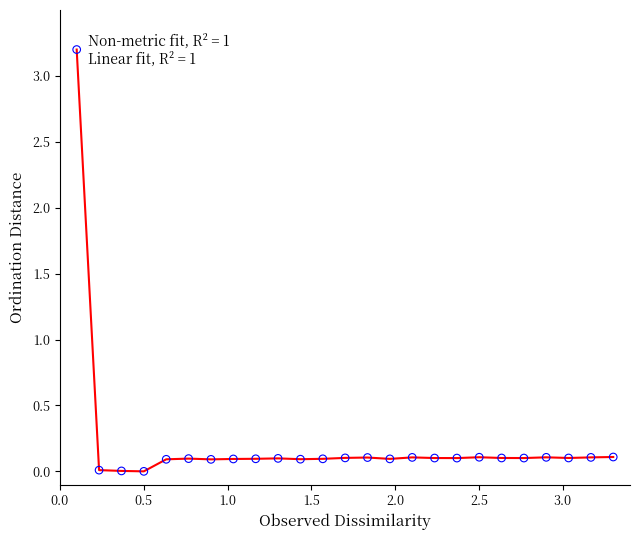

What is the maximum value shown in the chart?

3.2